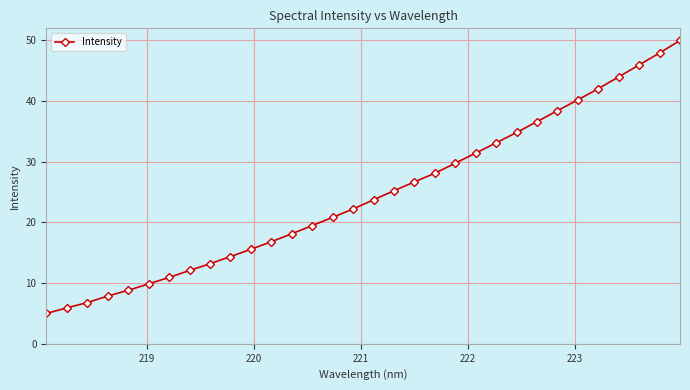

True or false: there are more than 2 points higher than both neighbors.

False